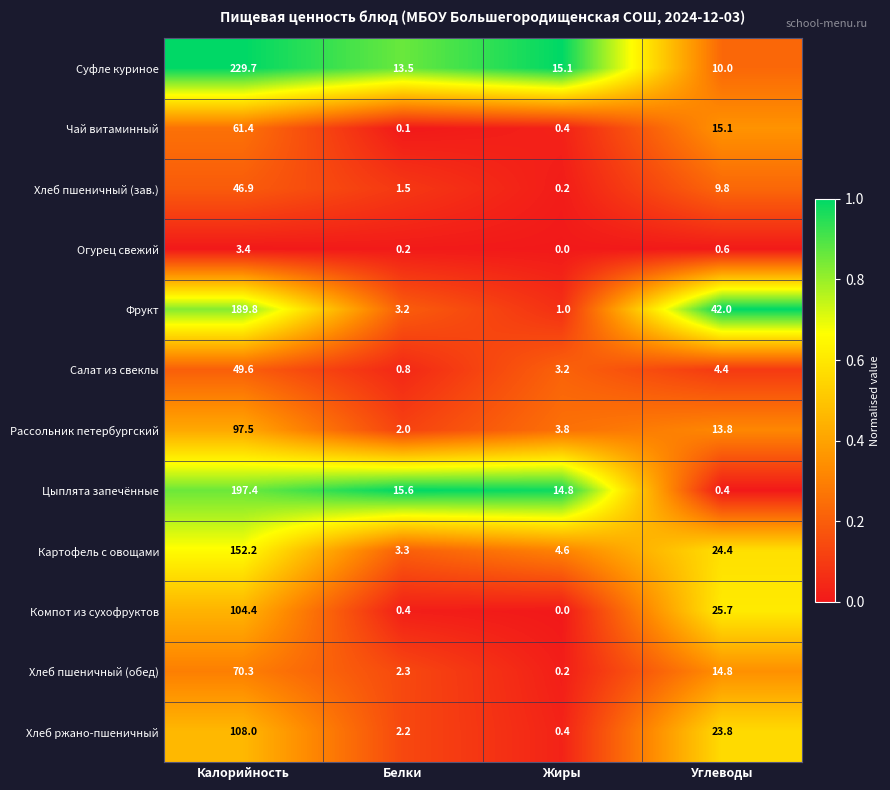

What is the spread (max minus min) of values at Жиры?

15.1